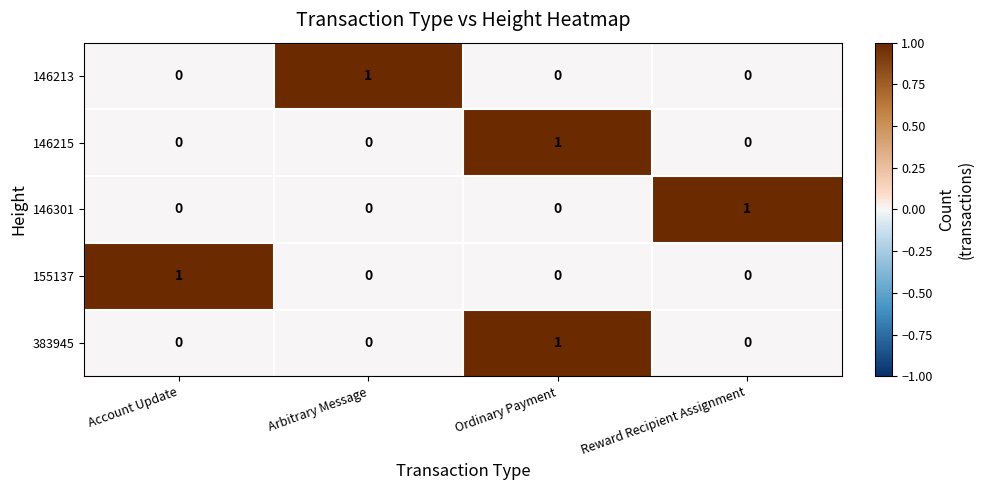

At how many categories does at least one series exceed 0?

4